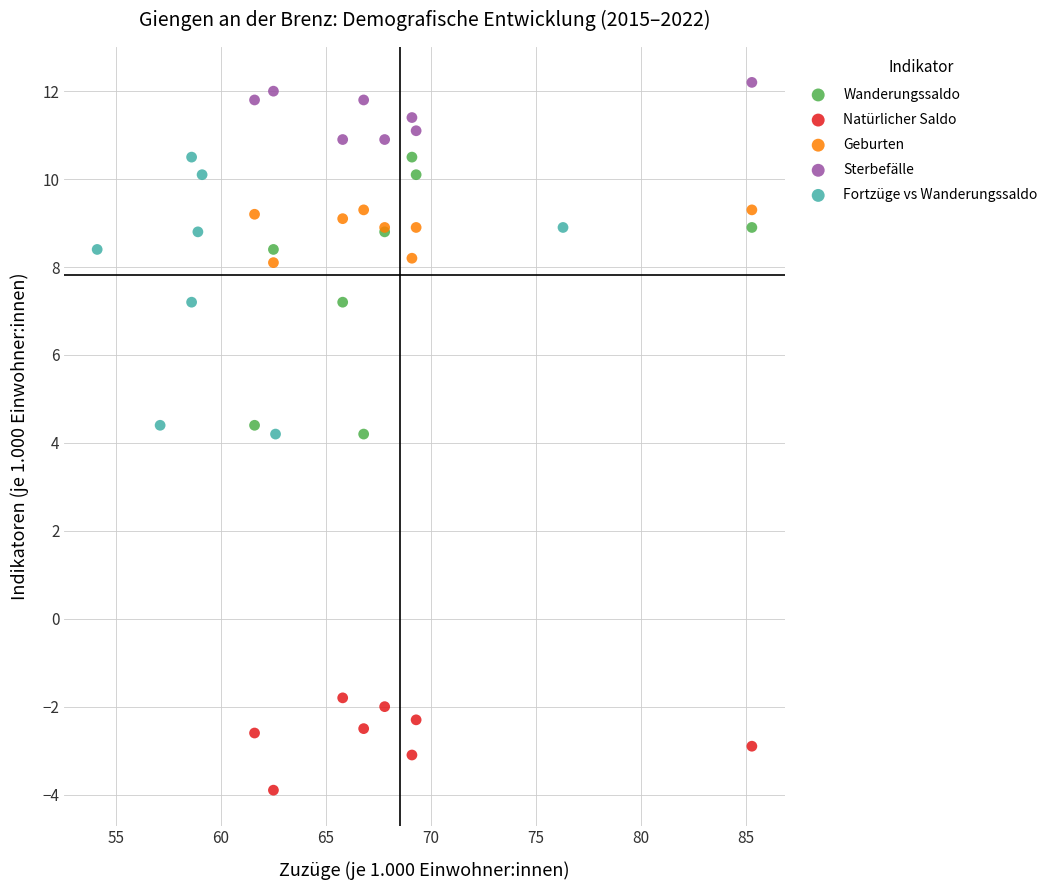

What are all the series names shown in the legend?

Wanderungssaldo, Natürlicher Saldo, Geburten, Sterbefälle, Fortzüge vs Wanderungssaldo